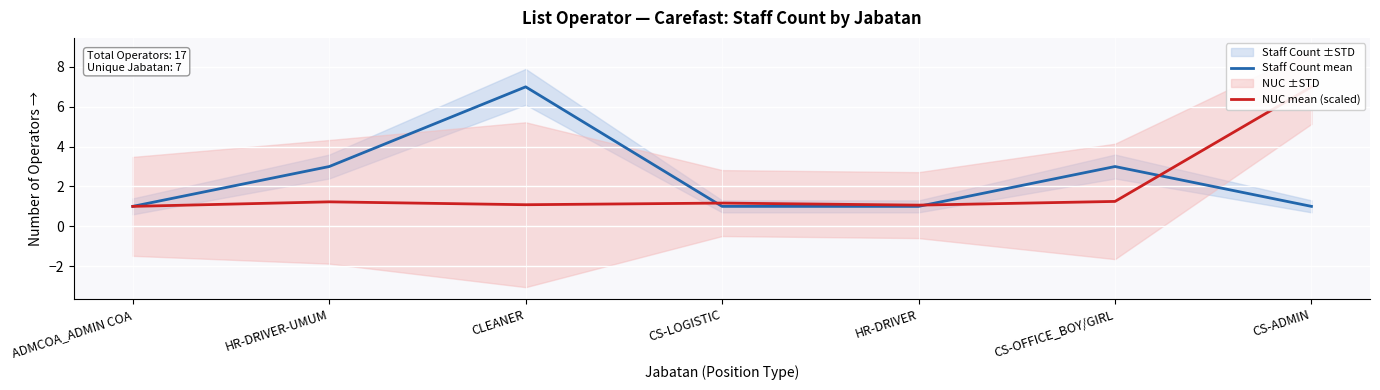

List the labels in order of NUC mean (scaled) value, smallest first.

ADMCOA_ADMIN COA, HR-DRIVER, CLEANER, CS-LOGISTIC, HR-DRIVER-UMUM, CS-OFFICE_BOY/GIRL, CS-ADMIN